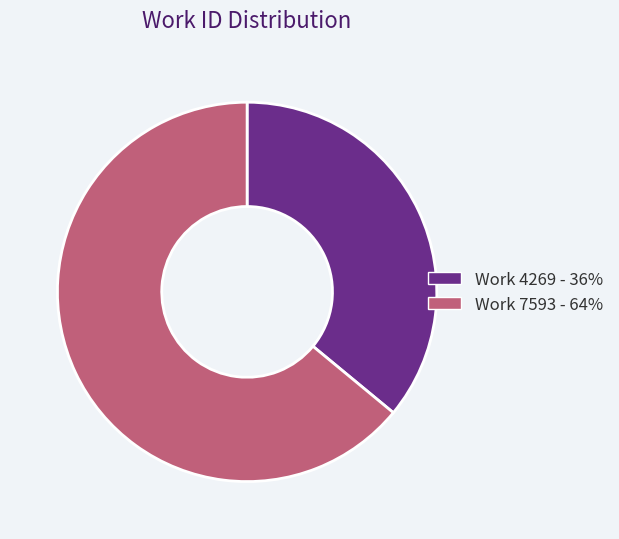

Count the number of slices in the pie.

2